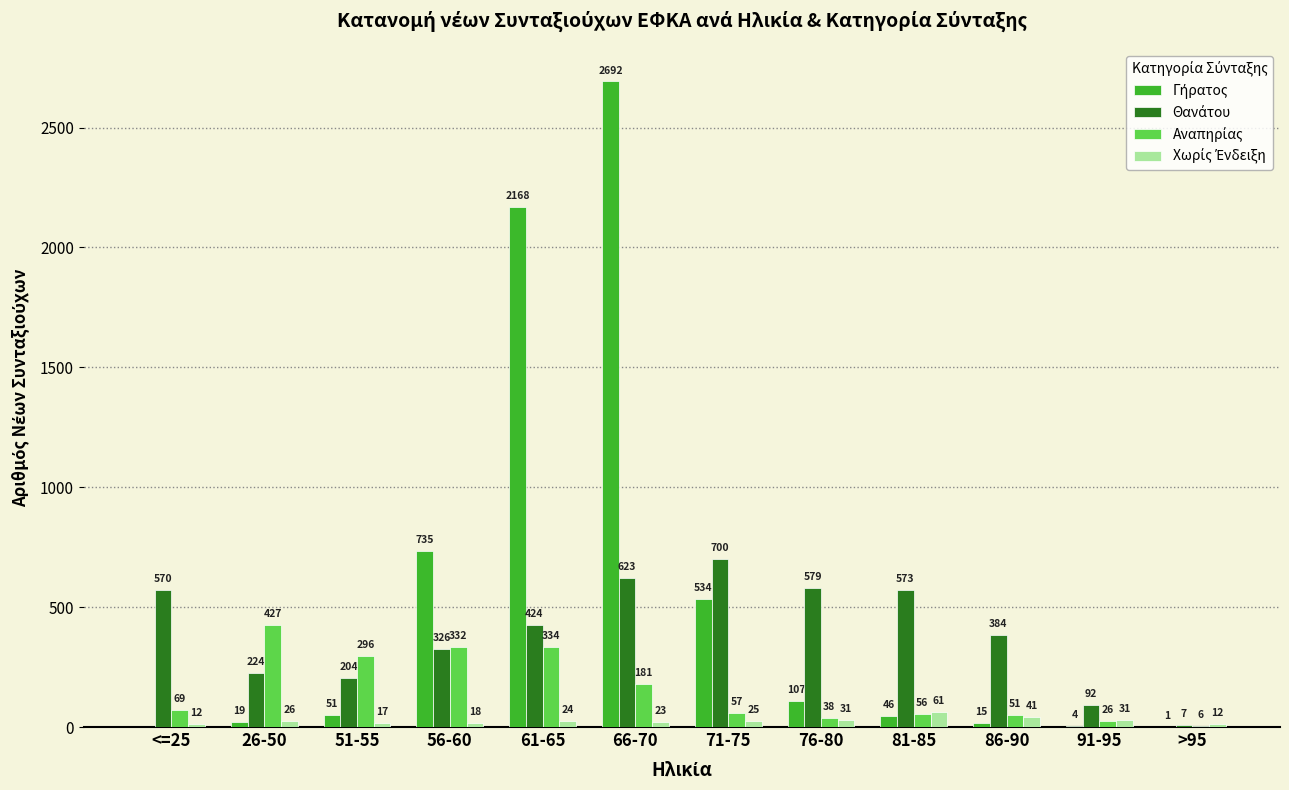

What is the total value across all series at 51-55?

568